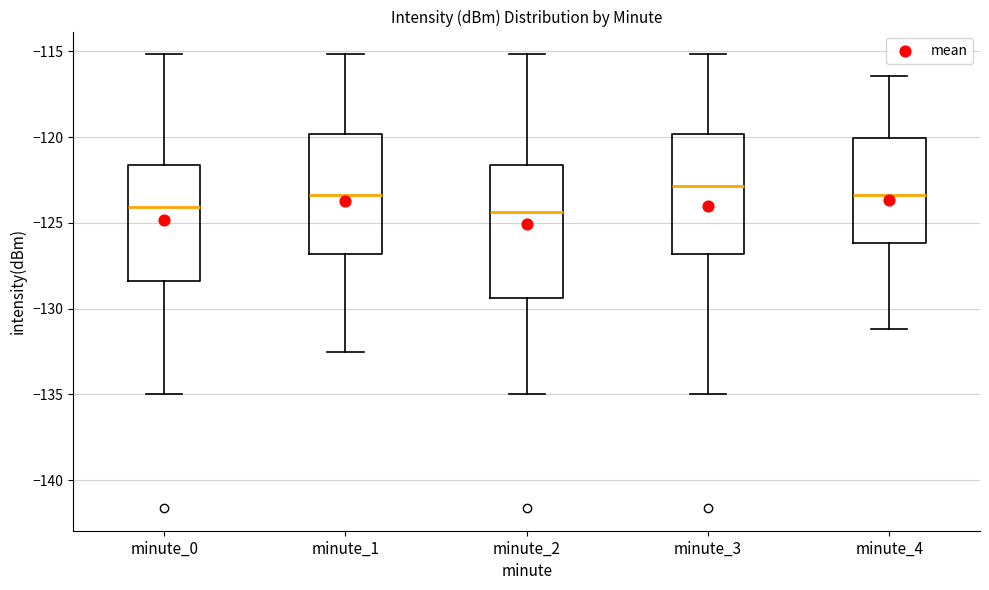

Where does the upper whisker of the box for minute_2 end on the y-axis? The values are not printed on the chart, so give them approximately, as read against the axis.

-115.0